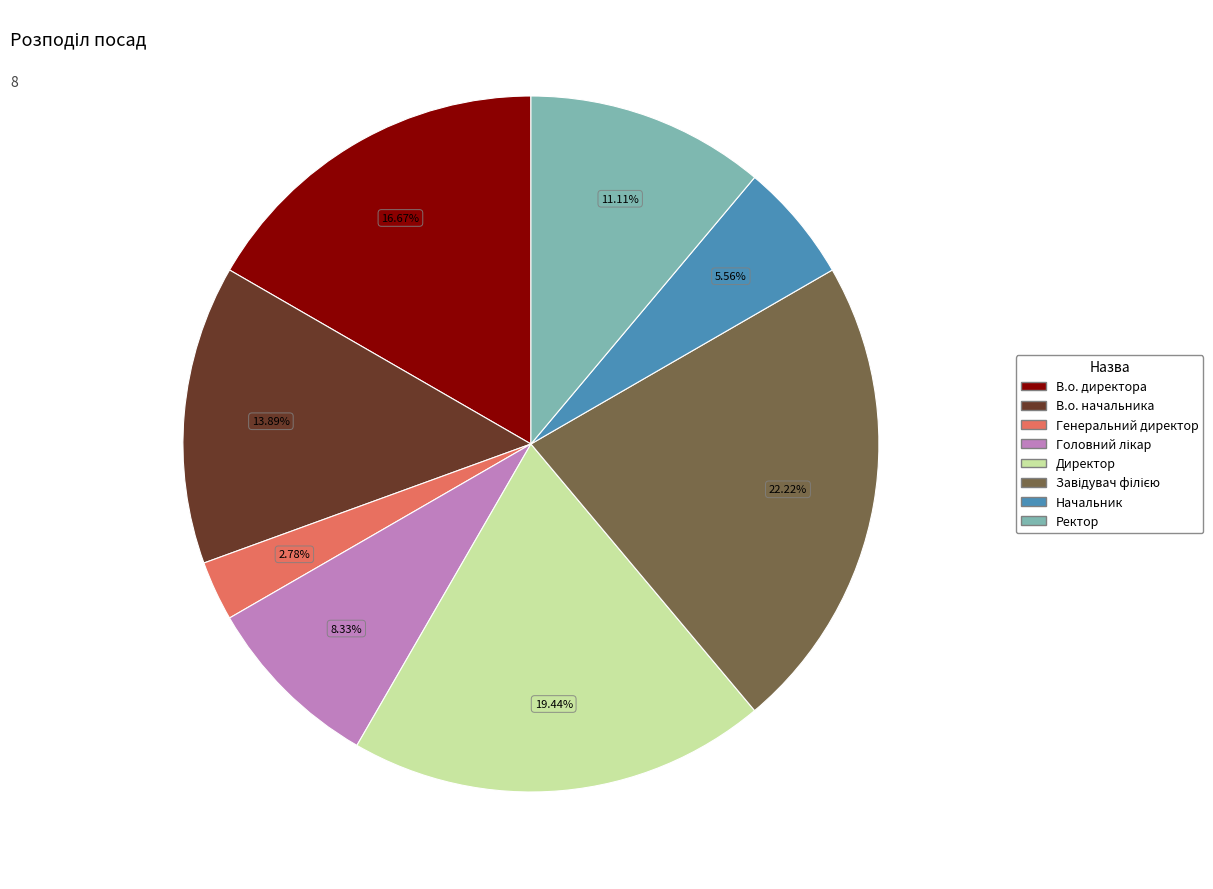

Is Директор the majority of the pie?

No